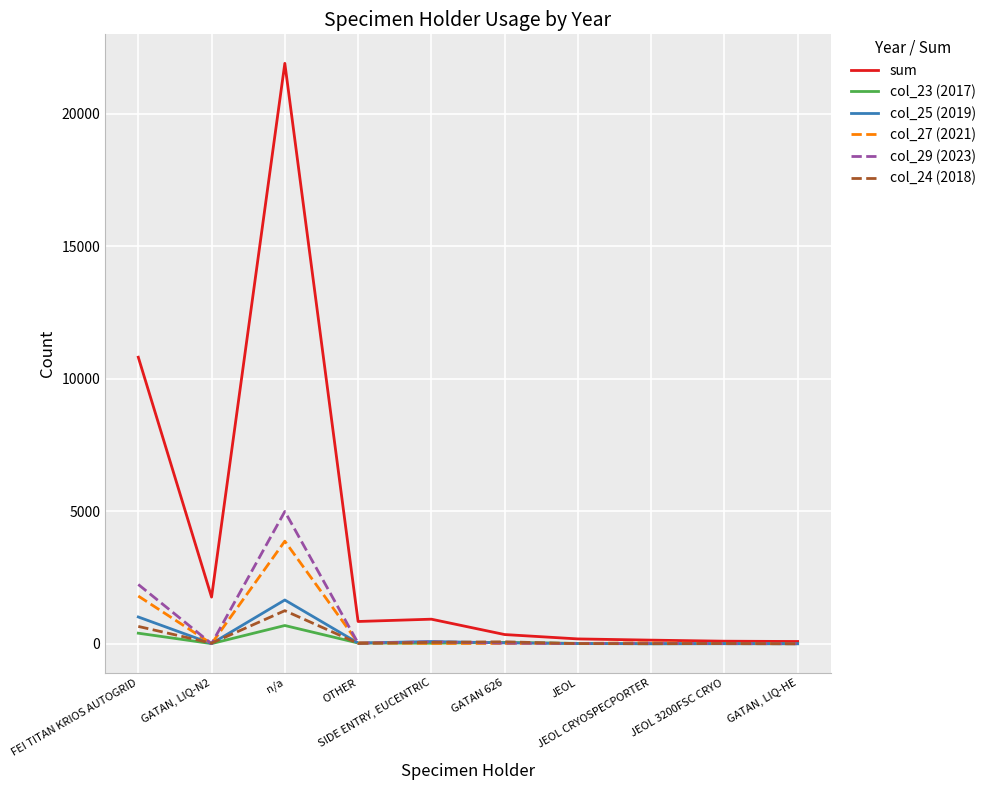

Which series changed the most between SIDE ENTRY, EUCENTRIC and GATAN 626?

sum